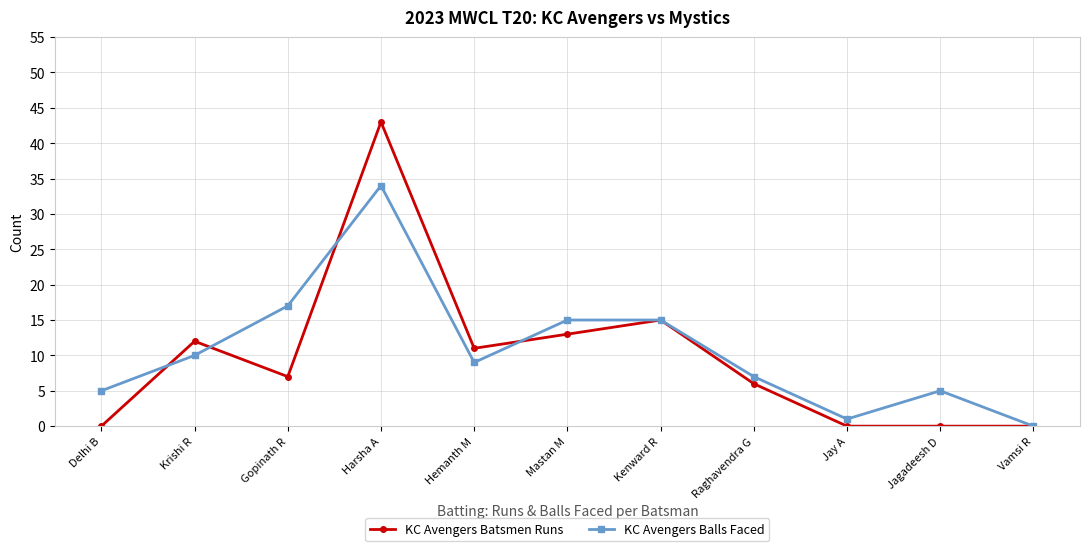

Is the value of KC Avengers Batsmen Runs at Raghavendra G greater than the value of KC Avengers Balls Faced at Kenward R?

No